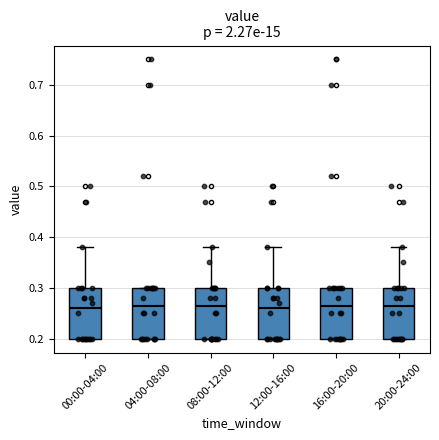

Where does the median line of the box for 16:00-20:00 sit on the y-axis? The values are not printed on the chart, so give them approximately, as read against the axis.

0.27